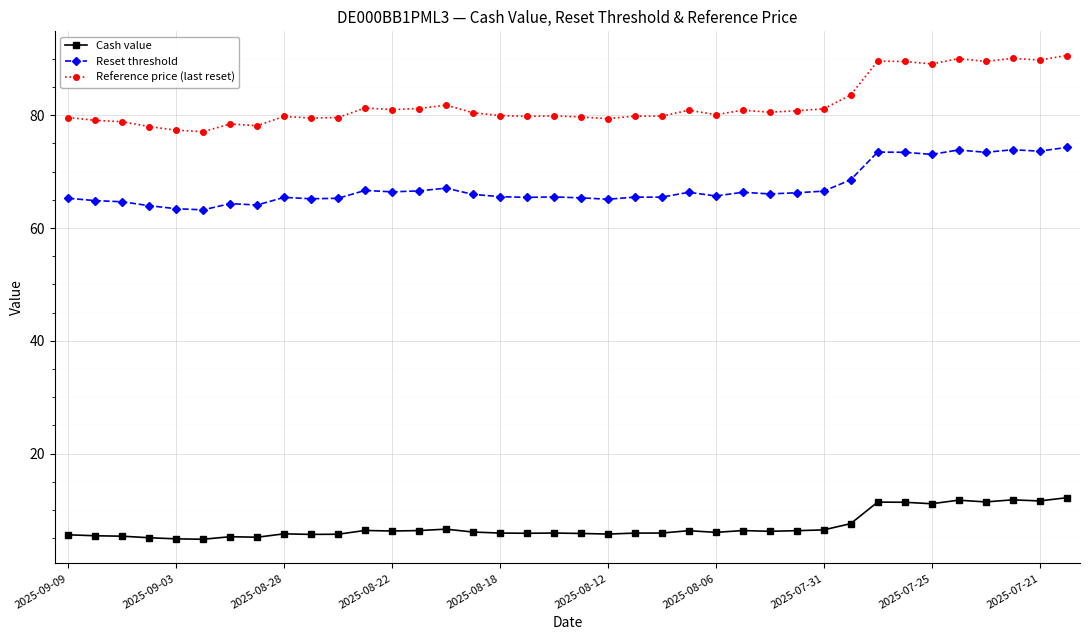

List the series in order of their overall mean, highest first.

Reference price (last reset), Reset threshold, Cash value